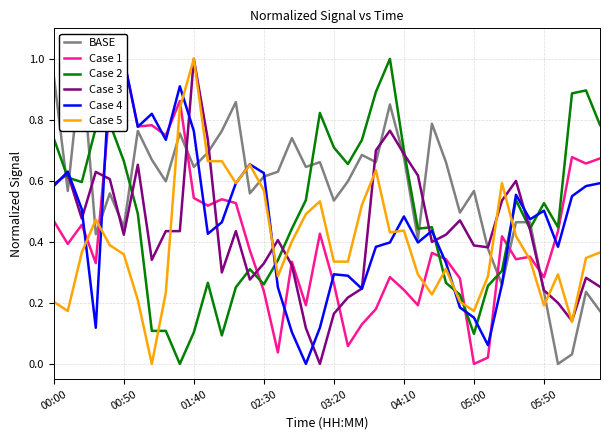

How many values in the Case 2 series exceed 0?

39